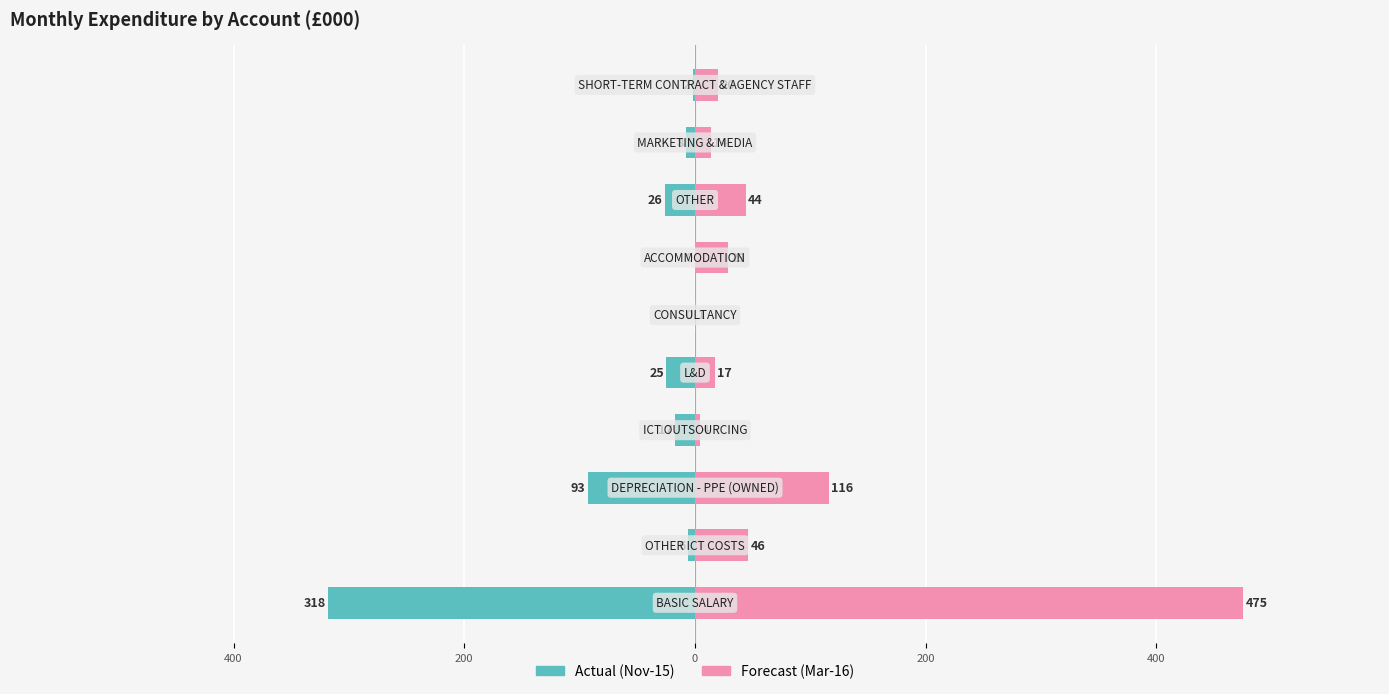

At how many categories does at least one series exceed 47?

2